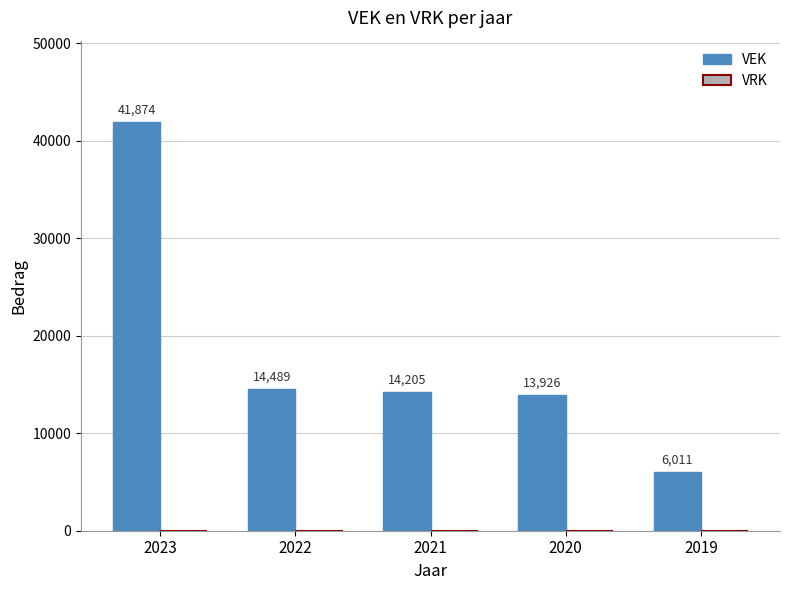

Which has a higher value, 2020 or 2023?

2023